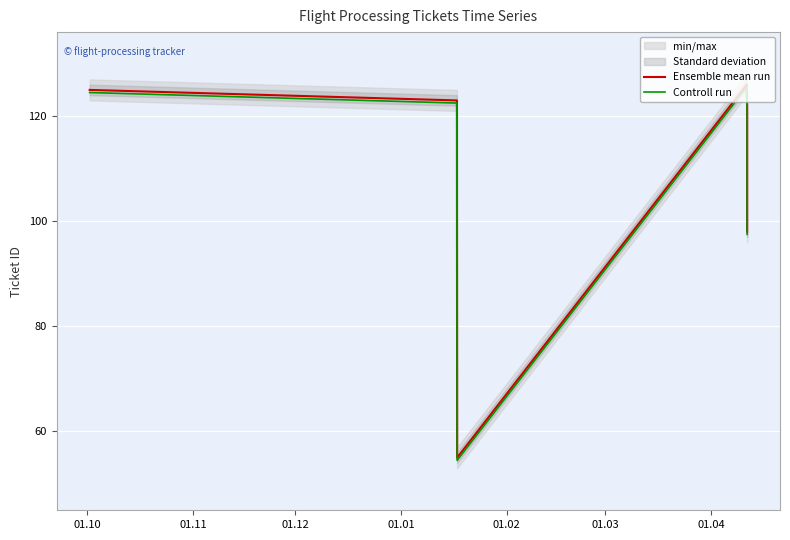

What is the lowest value of the Ensemble mean run series?

55.0